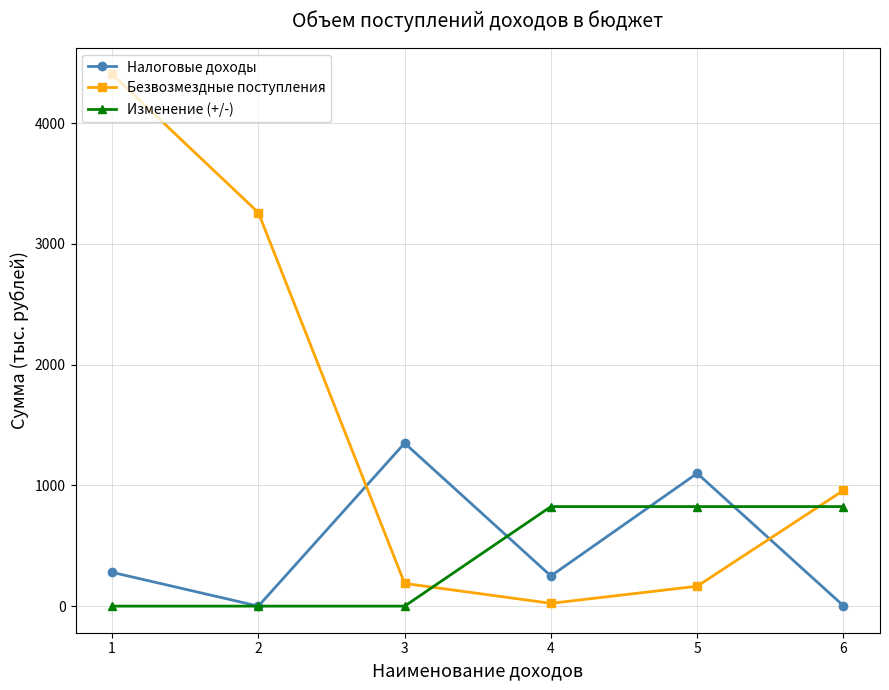

True or false: Безвозмездные поступления has more than 1 points higher than both neighbors.

False